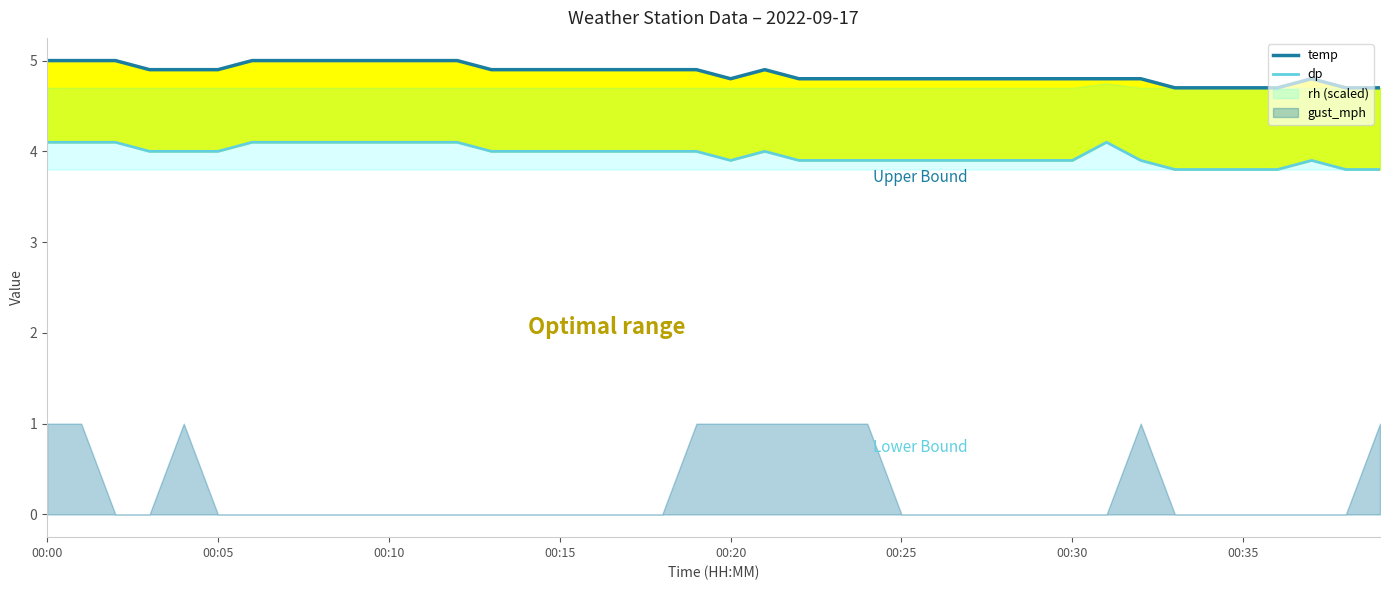

The dp series shows 5.9 at 8. True or false?

False